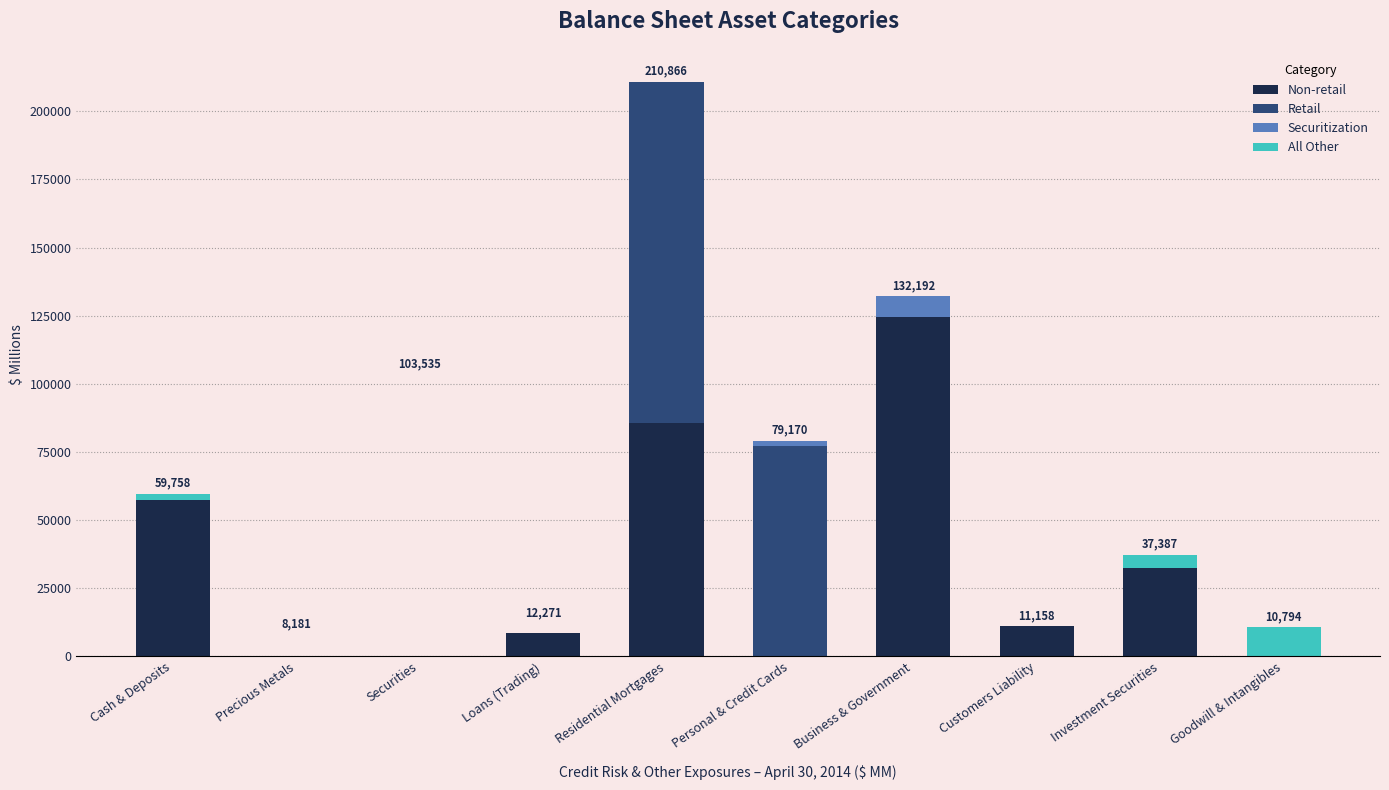

At which category is the sum across all series the highest?

Residential Mortgages